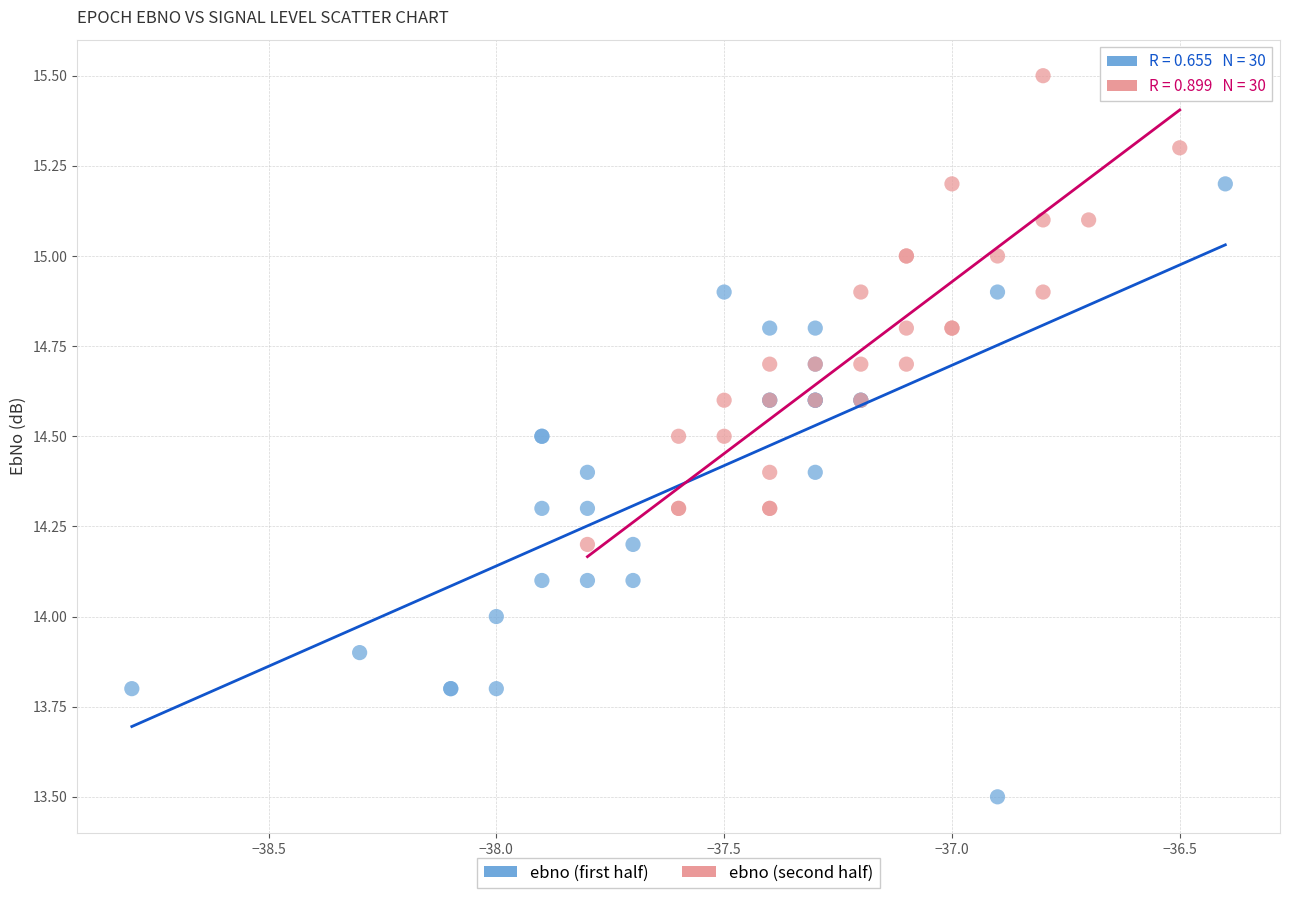

Which series reaches the maximum Y coordinate?

ebno (second half)